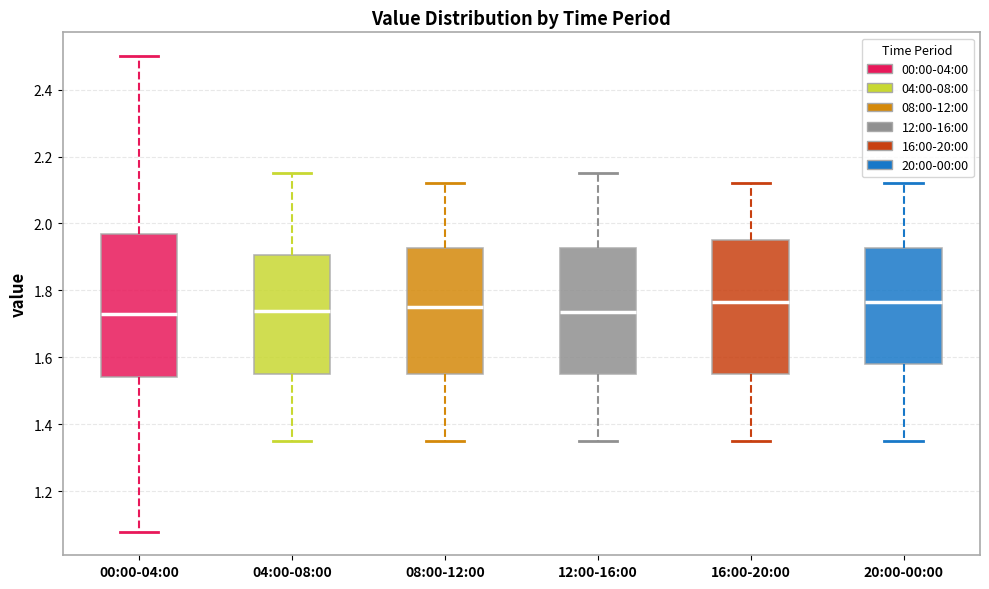

Reading left to right, transcribe this box plot: for each box, give where its median line is, the range the box spans, and where its two whiskers end, as read against the y-axis. The values are not printed on the chart, so give them approximately, as read against the axis.

00:00-04:00: median 1.74, box 1.54 to 1.98, whiskers 1.08 to 2.50
04:00-08:00: median 1.74, box 1.56 to 1.90, whiskers 1.36 to 2.16
08:00-12:00: median 1.76, box 1.56 to 1.92, whiskers 1.36 to 2.12
12:00-16:00: median 1.74, box 1.56 to 1.92, whiskers 1.36 to 2.16
16:00-20:00: median 1.76, box 1.56 to 1.96, whiskers 1.36 to 2.12
20:00-00:00: median 1.76, box 1.58 to 1.92, whiskers 1.36 to 2.12